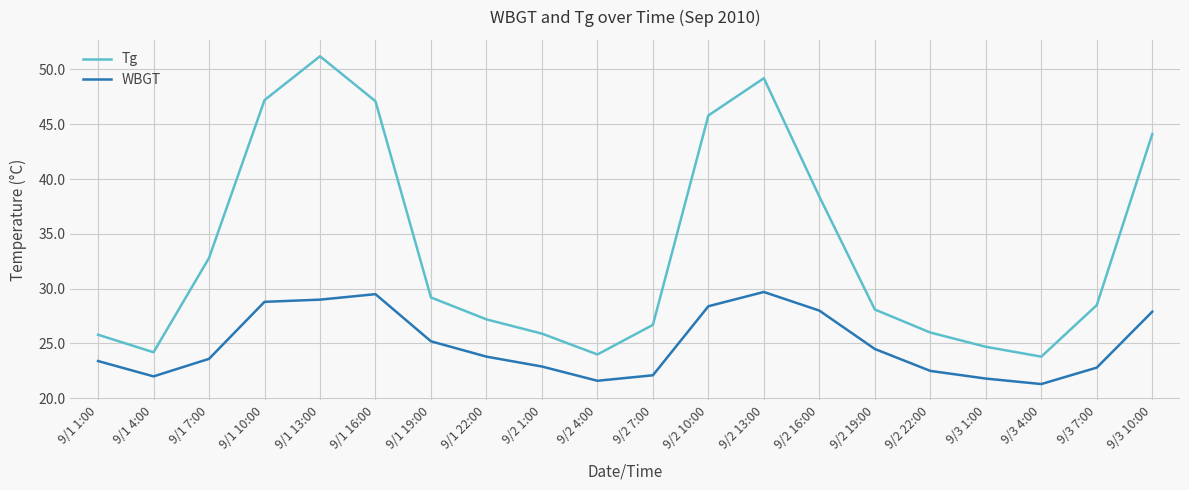

Rank the series at 9/2 7:00 from lowest to highest value.

WBGT, Tg